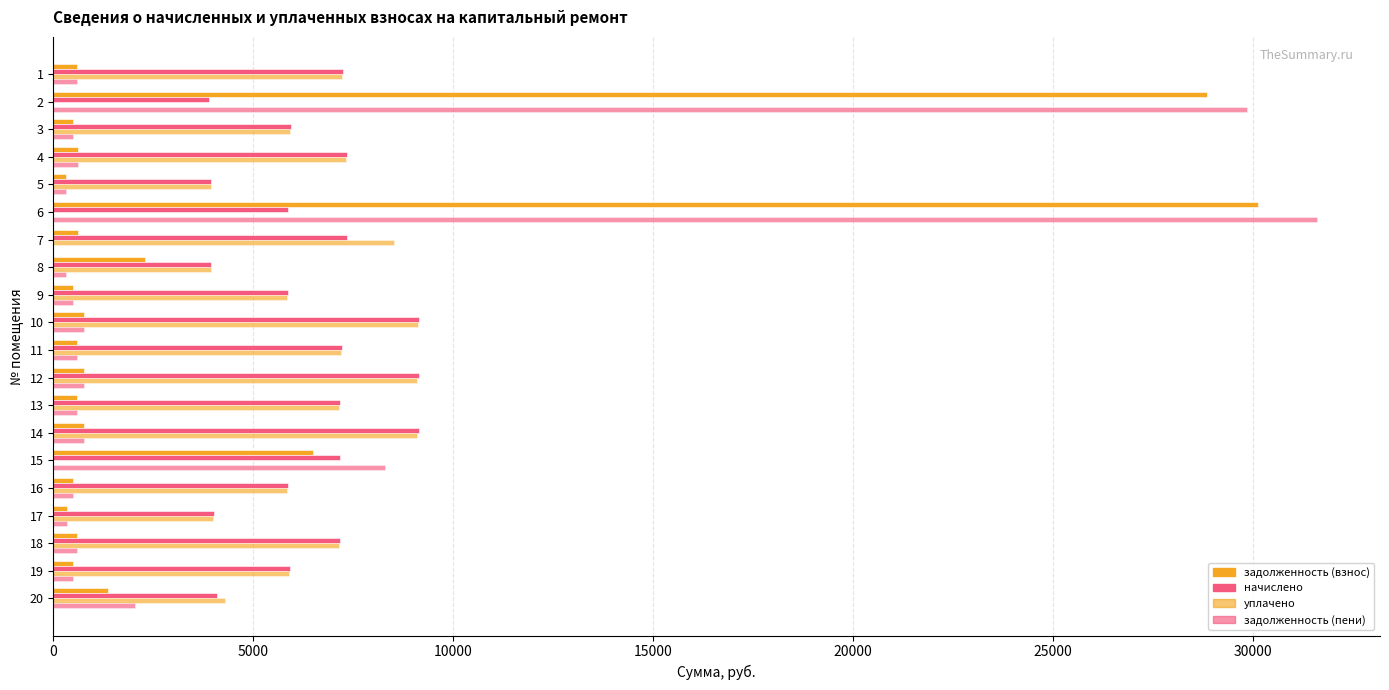

Count the number of categories in the chart.

20